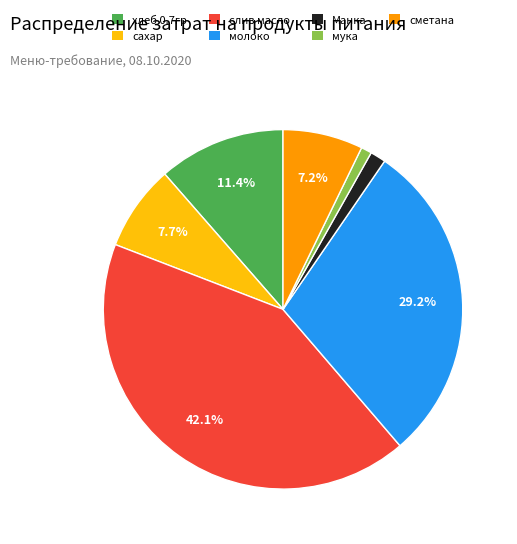

Is there any slice that represents more than half of the pie?

No